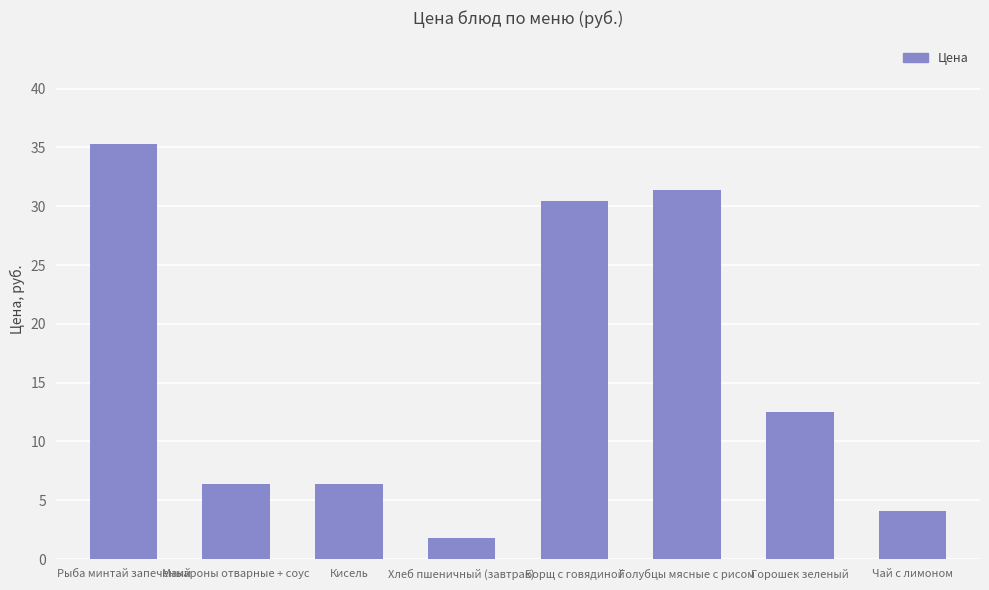

Approximately how many times larger is the value at Чай с лимоном compared to Кисель?

0.6